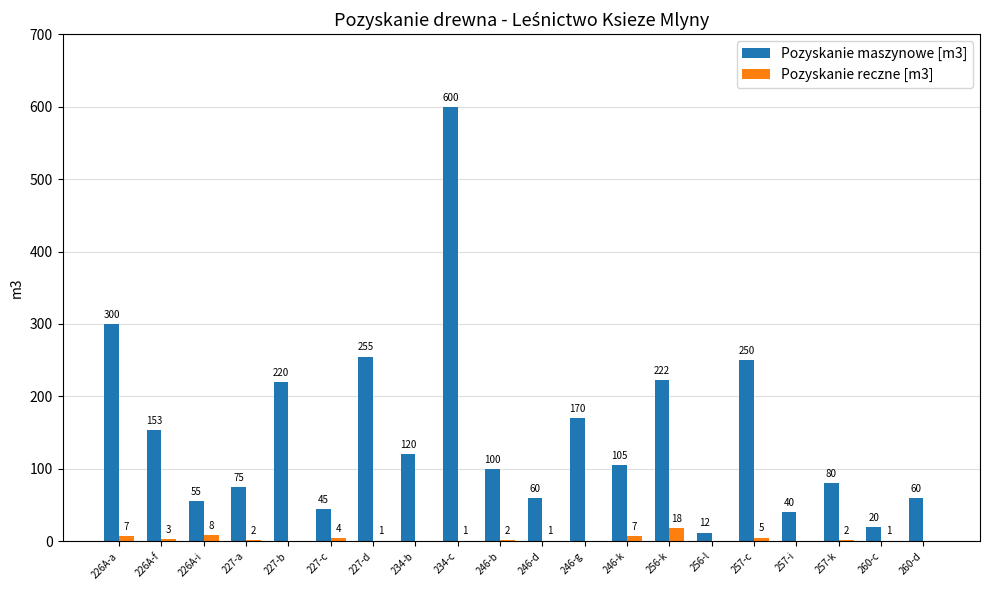

What is the sum of the Pozyskanie maszynowe [m3] values at 246-d and 260-c?

80